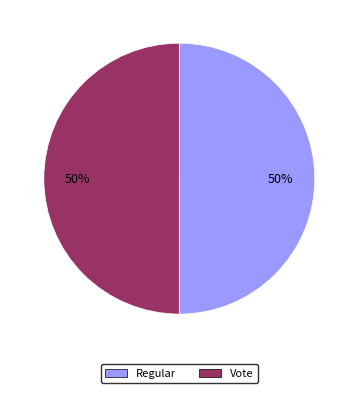

To the nearest percent, what portion does Regular represent?

50%